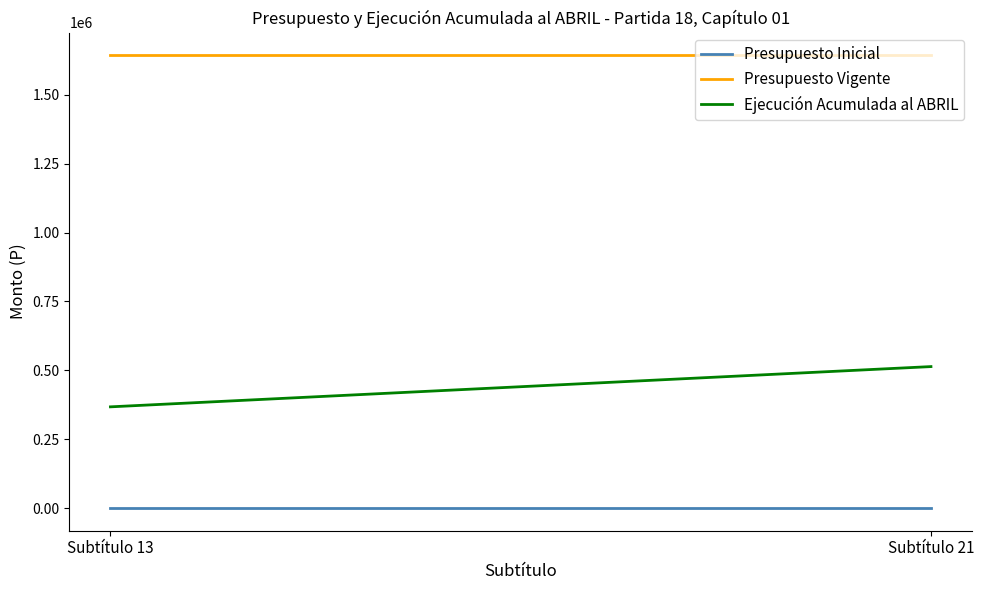

Count the number of data series in this chart.

3